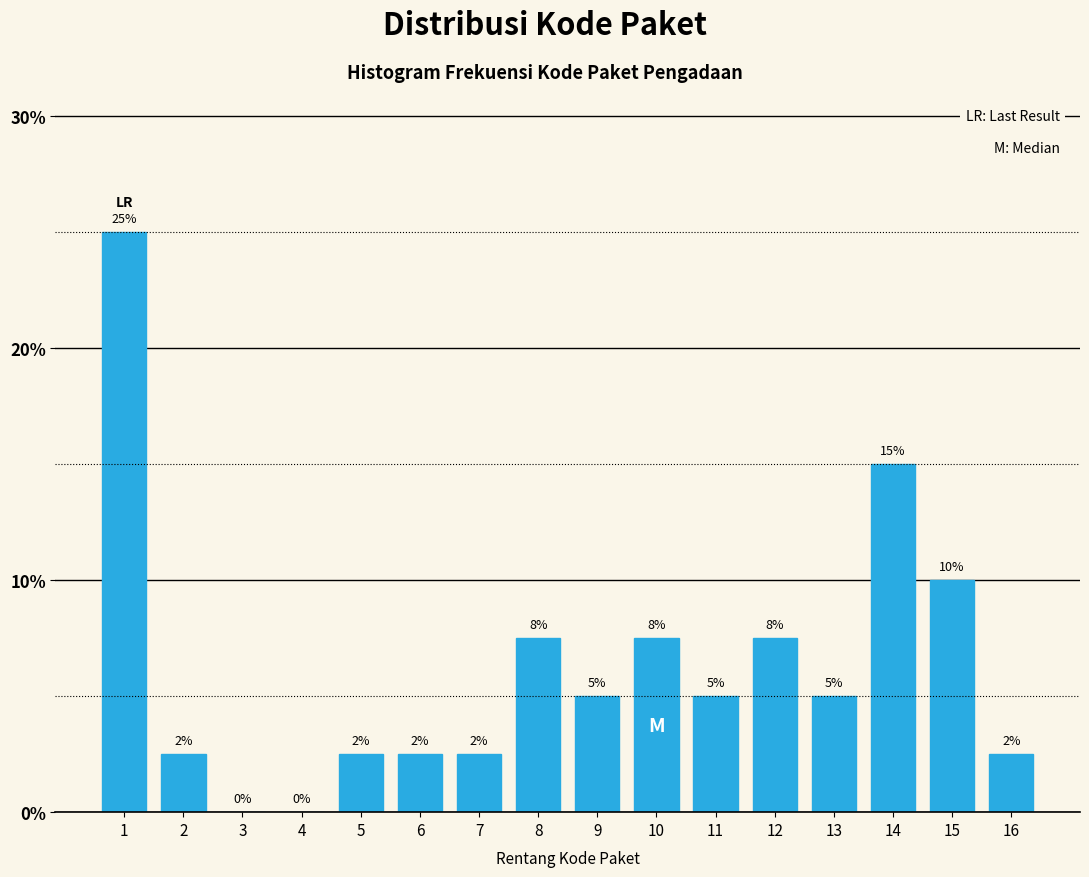

What is the sum of the values at 10 and 5?

10.0